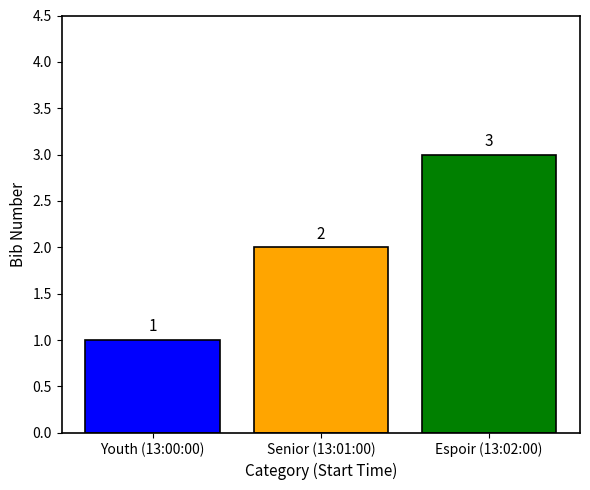

The chart shows a value of 1 at Youth (13:00:00). True or false?

True